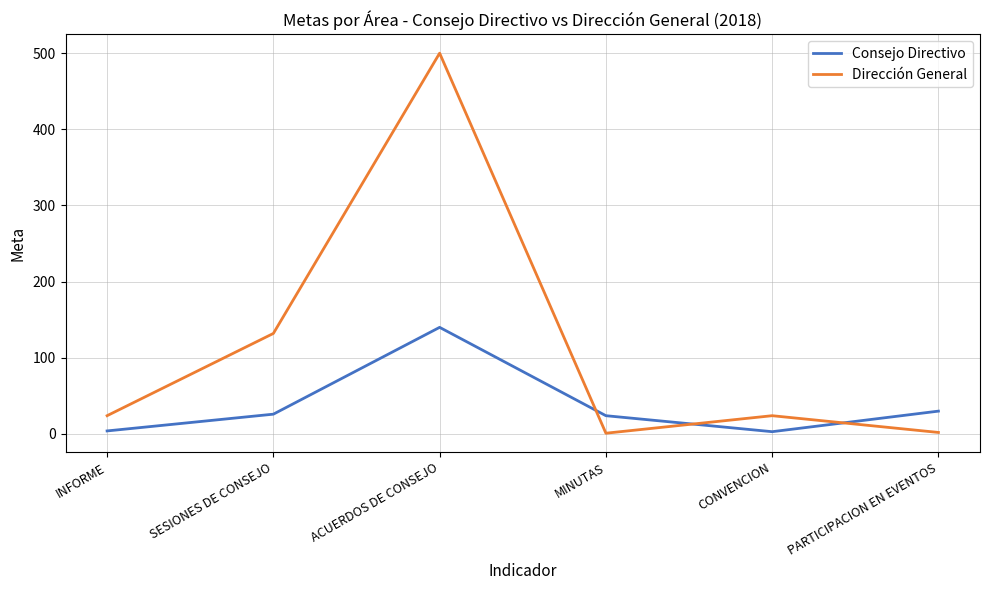

What is the minimum value for Consejo Directivo?

3